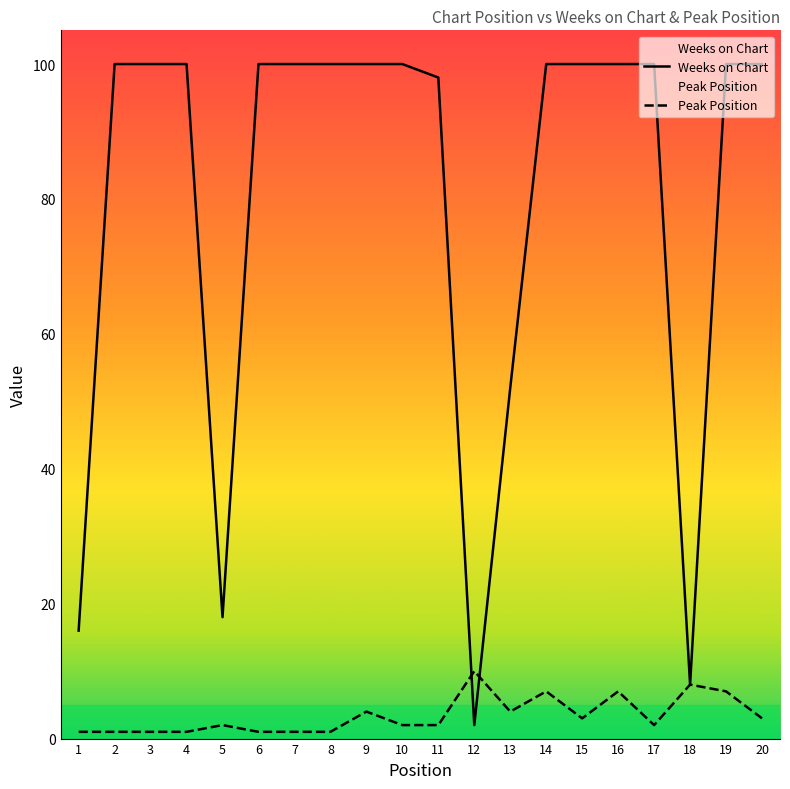

Which category has the lowest value across all series?

1